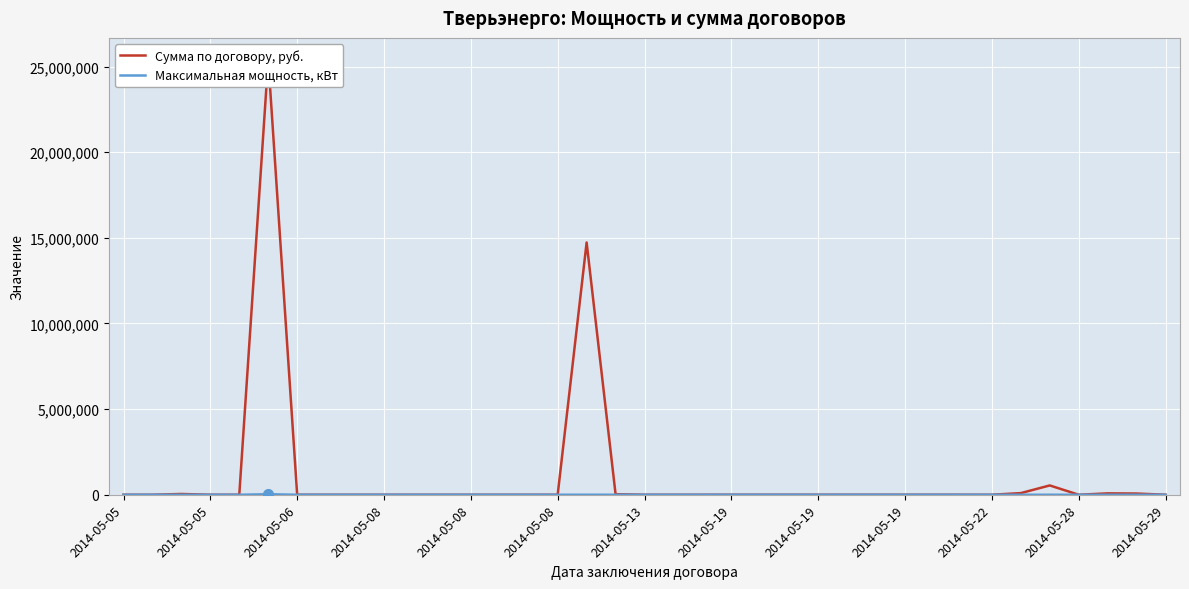

What value does the Сумма по договору, руб. series have at 2014-05-08?

466.1